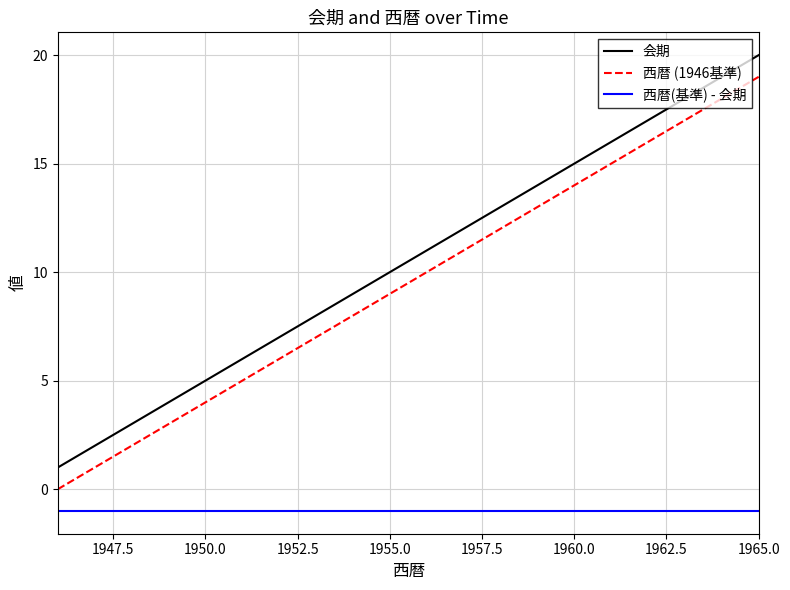

List the series in order of their peak value, highest first.

会期, 西暦 (1946基準), 西暦(基準) - 会期